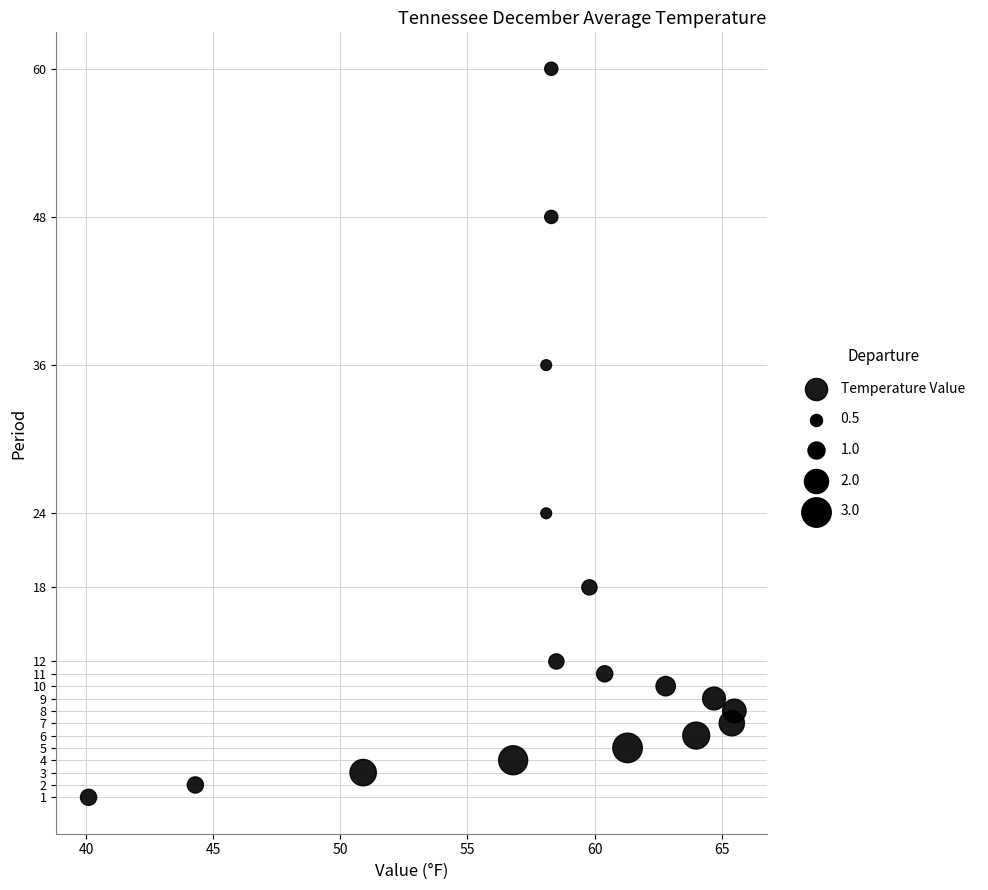

What is the range of Y values (max minus min)?

59